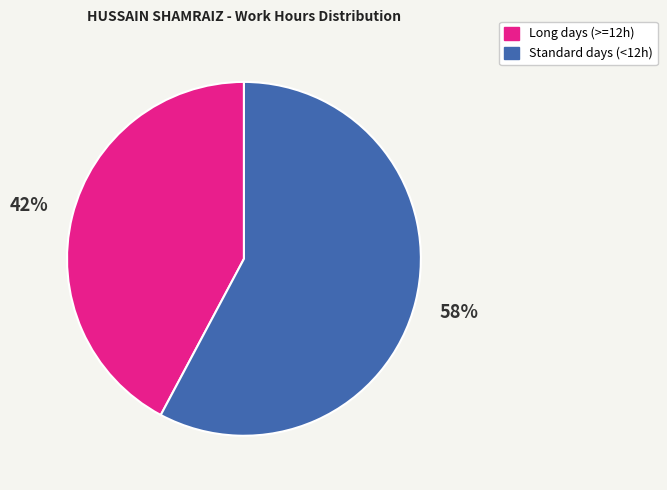

To the nearest percent, what is the average slice percentage?

50%